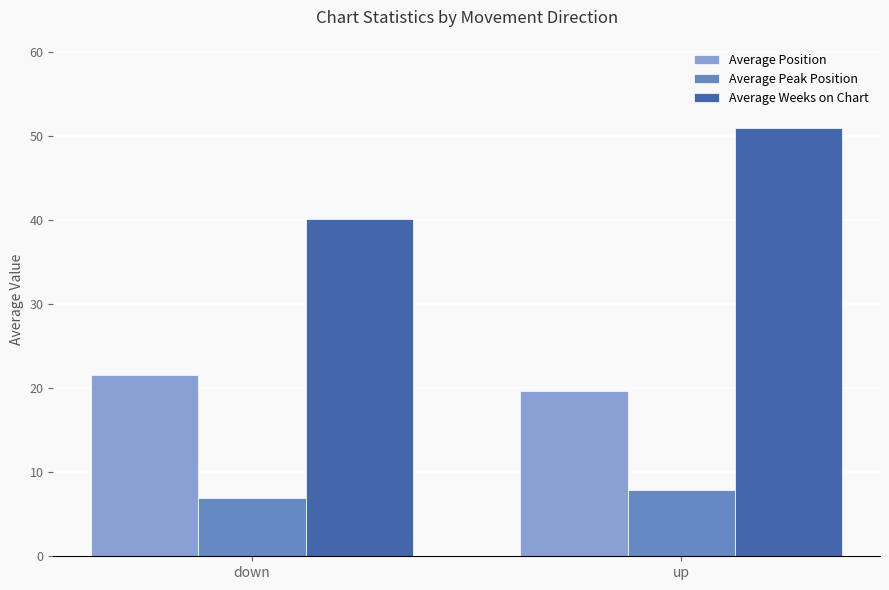

At which label is Average Peak Position closest to 7?

down